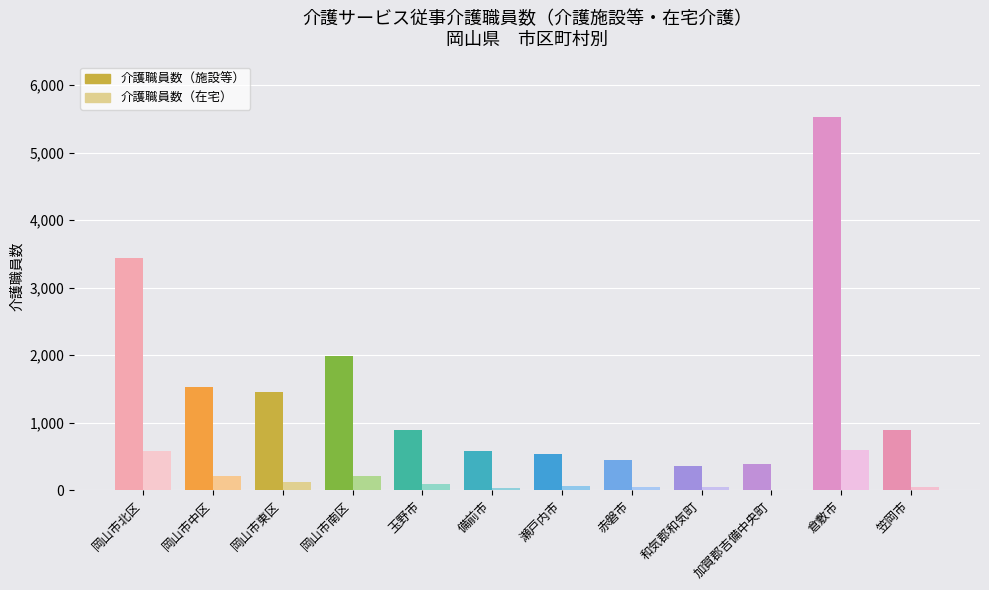

How many bars are there in total?

24